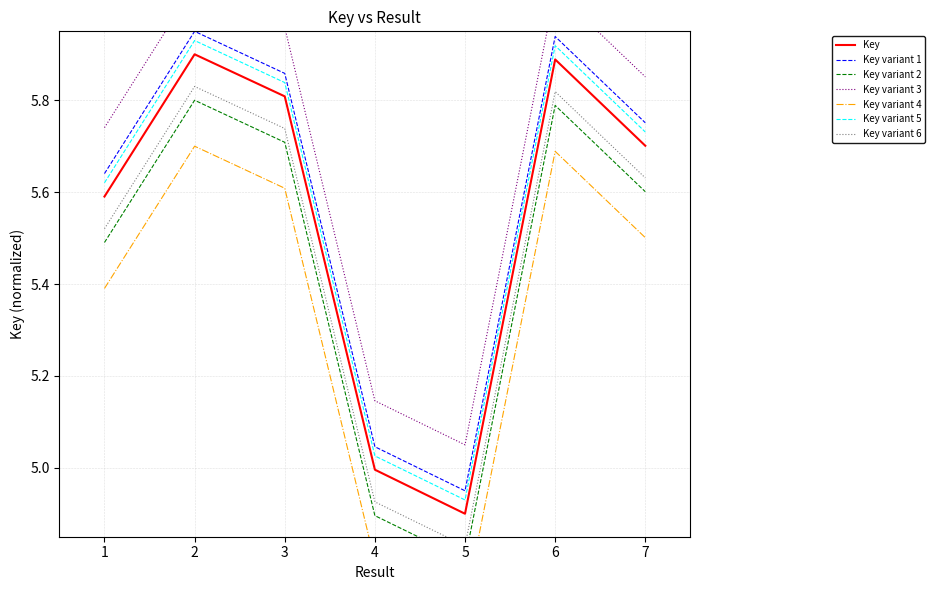

Where is the data nearest to the value 5?

4